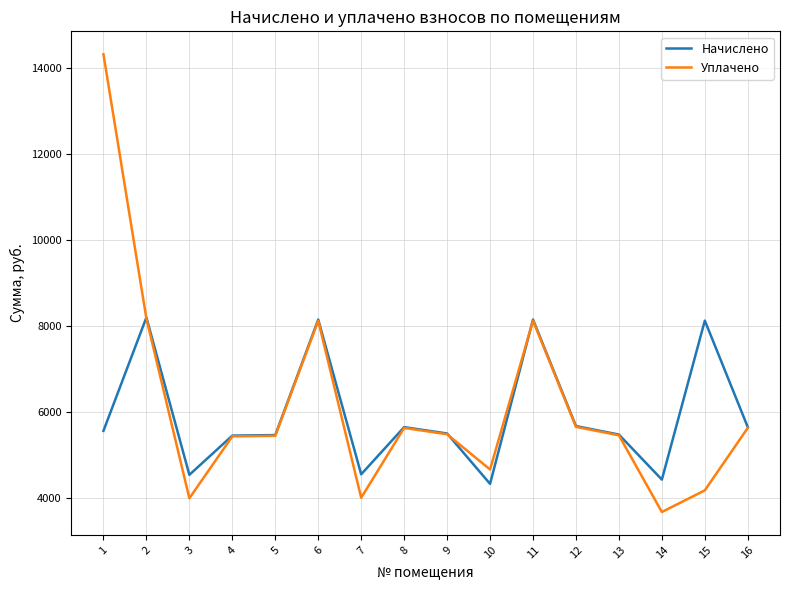

What is the difference between the Уплачено values at 5 and 2?

2724.7